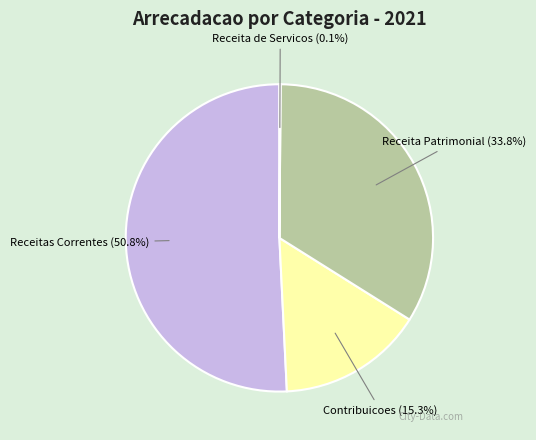

Does Receitas Correntes represent more than half of the total?

Yes